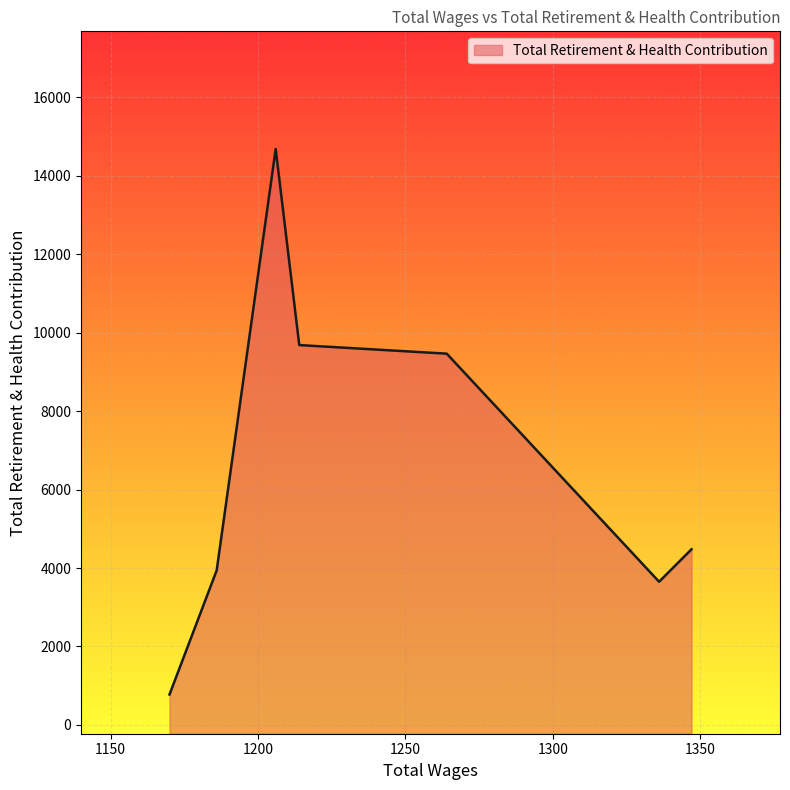

True or false: there are more than 0 points higher than both neighbors.

True